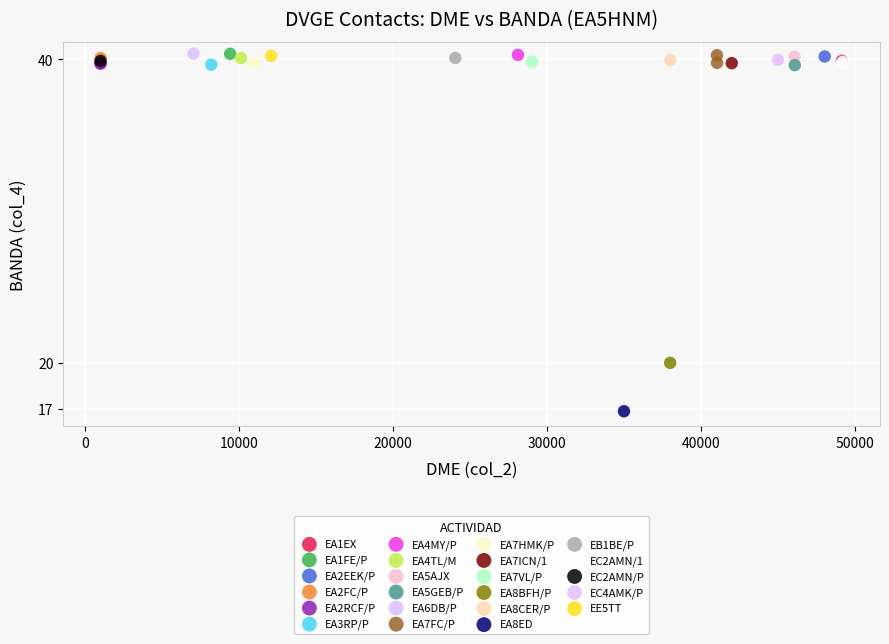

What are all the series names shown in the legend?

EA1EX, EA1FE/P, EA2EEK/P, EA2FC/P, EA2RCF/P, EA3RP/P, EA4MY/P, EA4TL/M, EA5AJX, EA5GEB/P, EA6DB/P, EA7FC/P, EA7HMK/P, EA7ICN/1, EA7VL/P, EA8BFH/P, EA8CER/P, EA8ED, EB1BE/P, EC2AMN/1, EC2AMN/P, EC4AMK/P, EE5TT